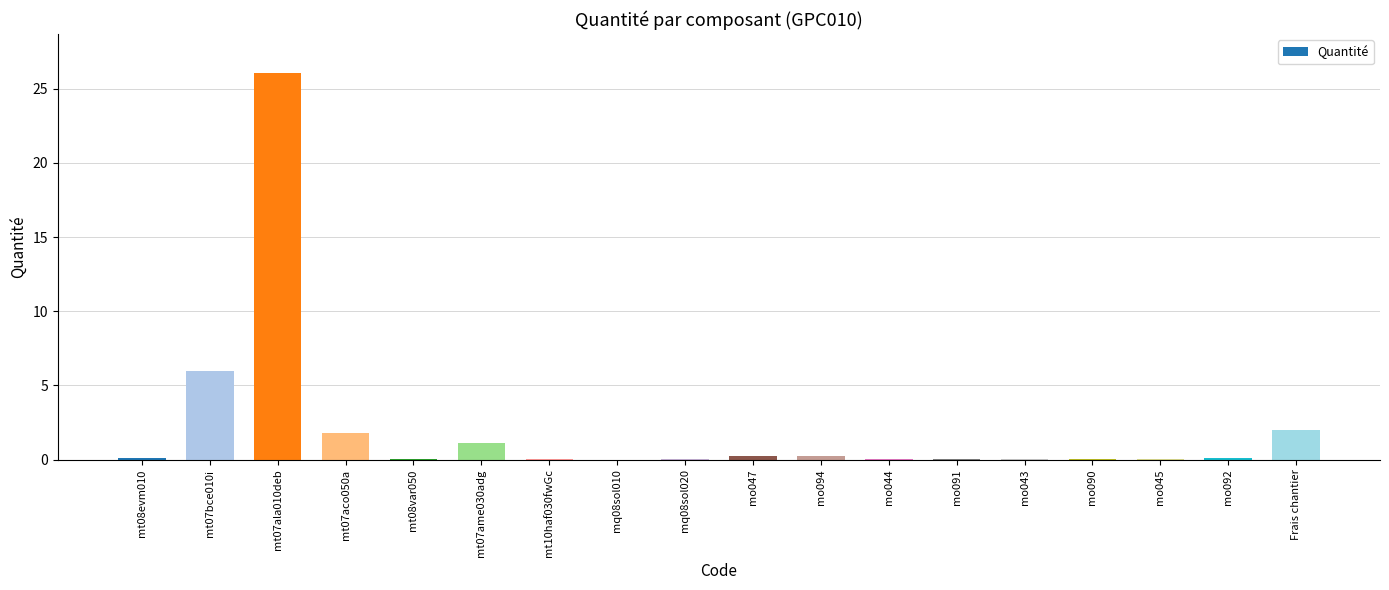

What is the ratio of the value at mt07aco050a to the value at mt07bce010i?

0.3